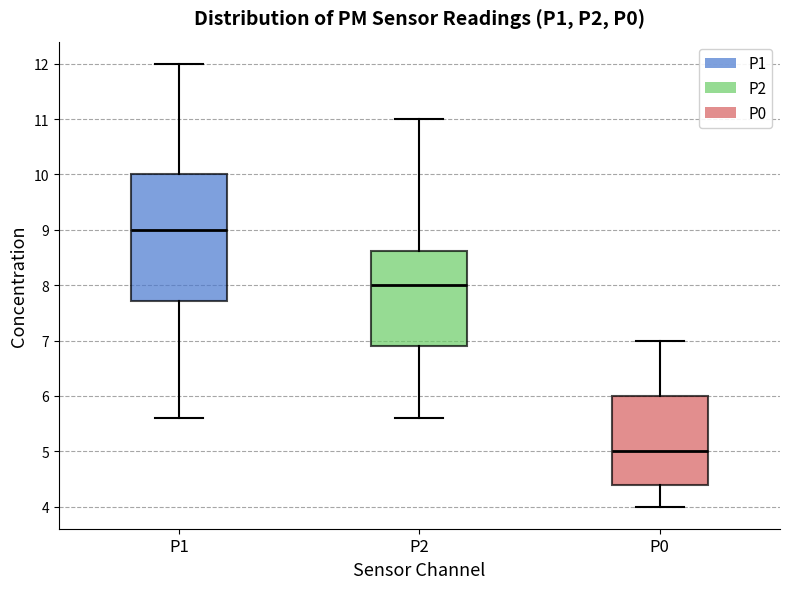

Reading left to right, transcribe this box plot: for each box, give where its median line is, the range the box spans, and where its two whiskers end, as read against the y-axis. The values are not printed on the chart, so give them approximately, as read against the axis.

P1: median 9.0, box 7.7 to 10.0, whiskers 5.6 to 12.0
P2: median 8.0, box 6.9 to 8.6, whiskers 5.6 to 11.0
P0: median 5.0, box 4.4 to 6.0, whiskers 4.0 to 7.0